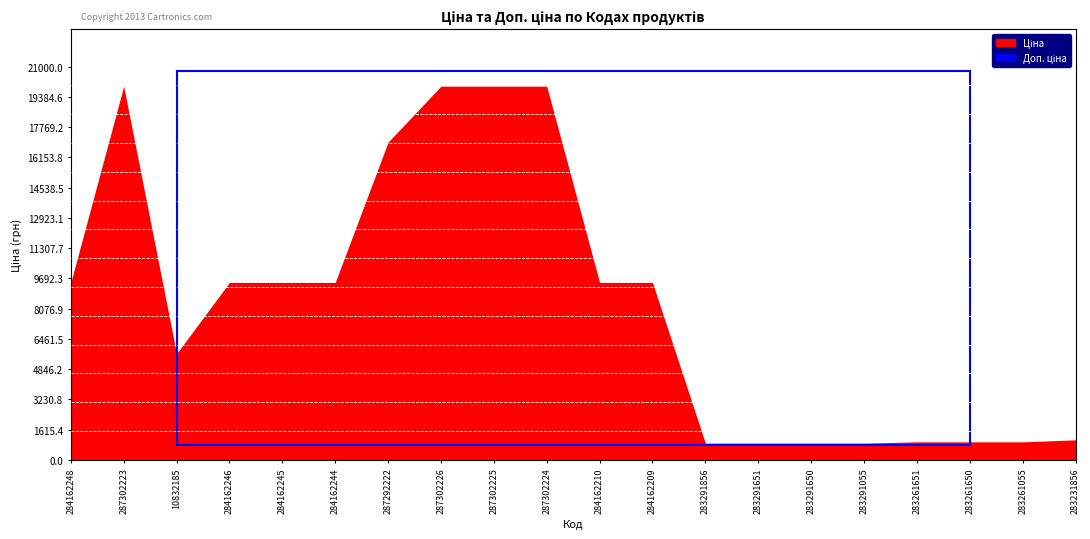

How many data points does each series have?

20